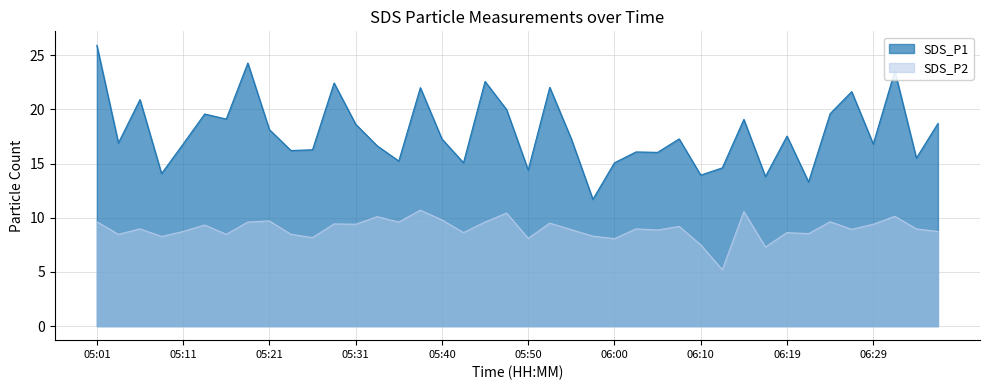

What is the greatest value displayed?

25.9